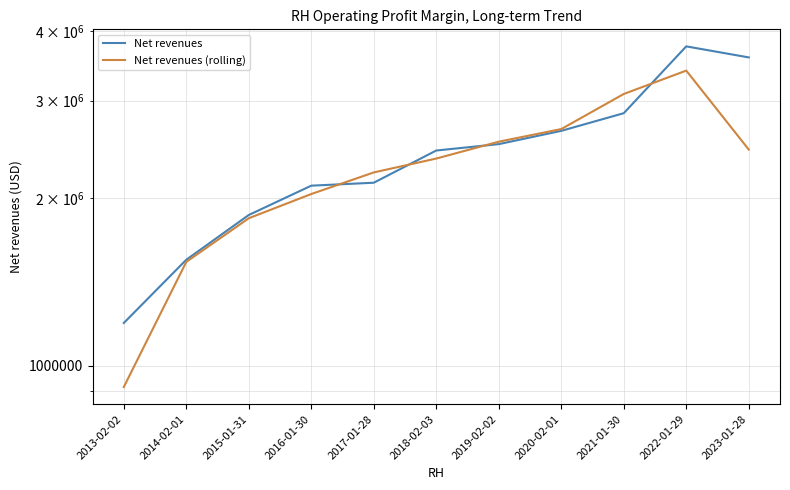

At which category does the chart reach its peak across all series?

2022-01-29